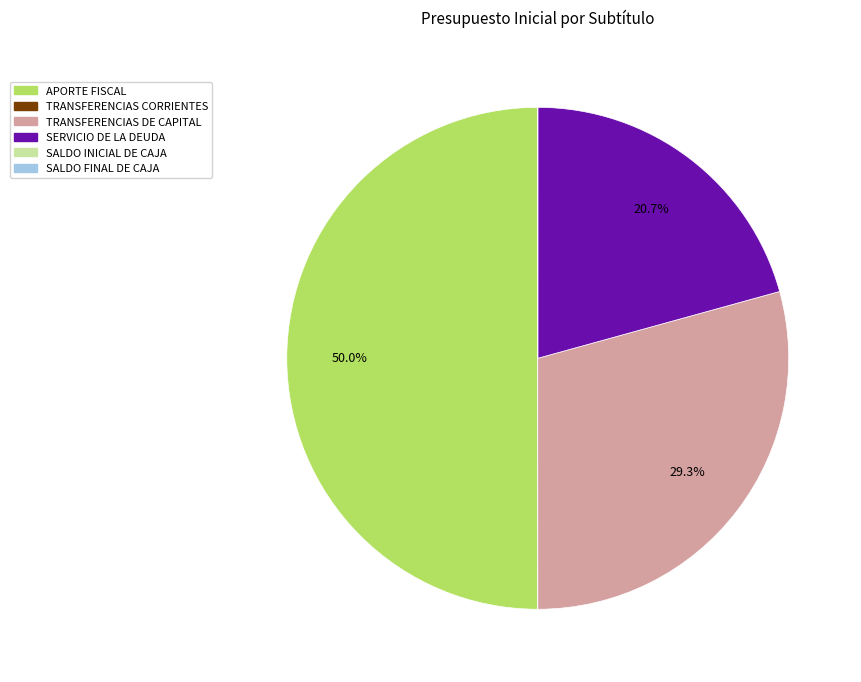

What is the ratio of the value at APORTE FISCAL to the value at SERVICIO DE LA DEUDA?

2.4